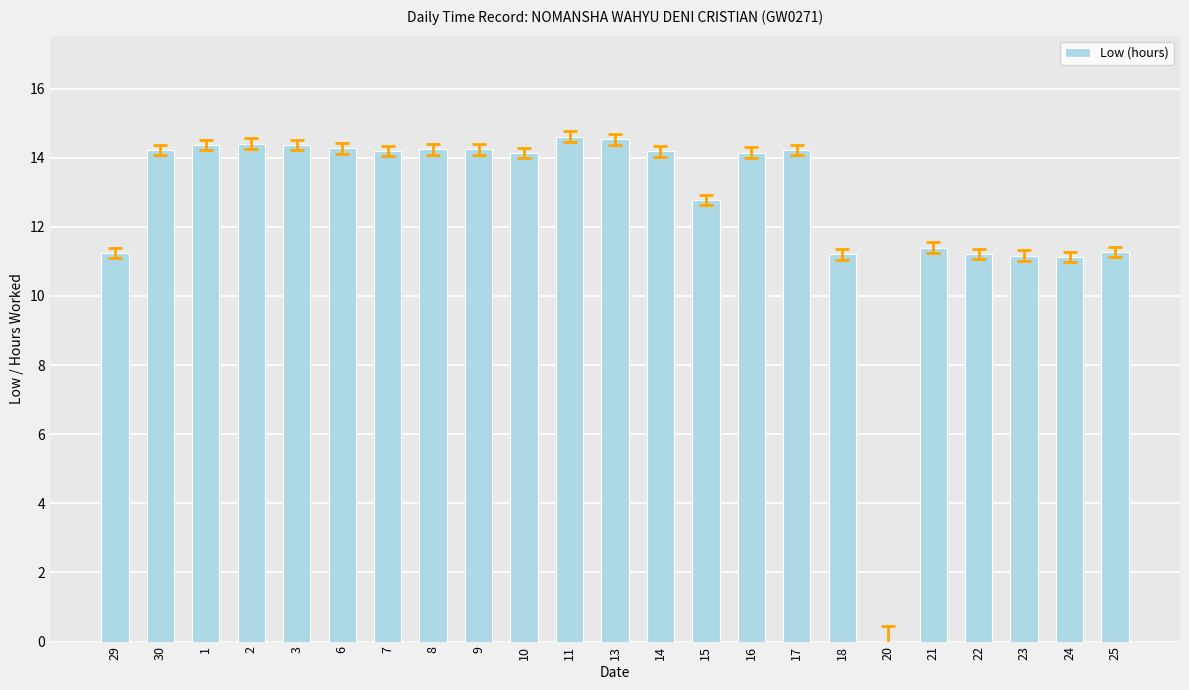

What is the ratio of the value at 23 to the value at 2?

0.8